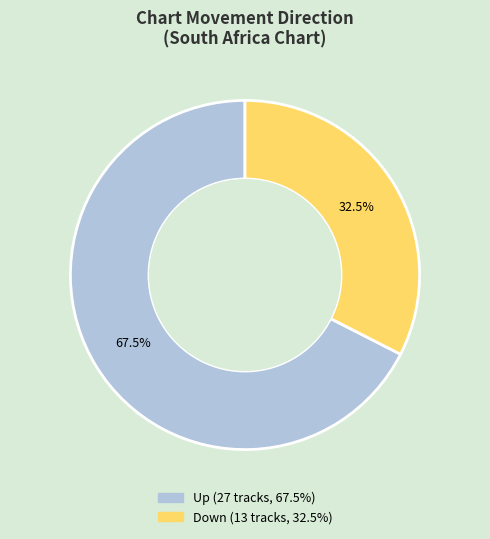

How many slices are in this pie chart?

2